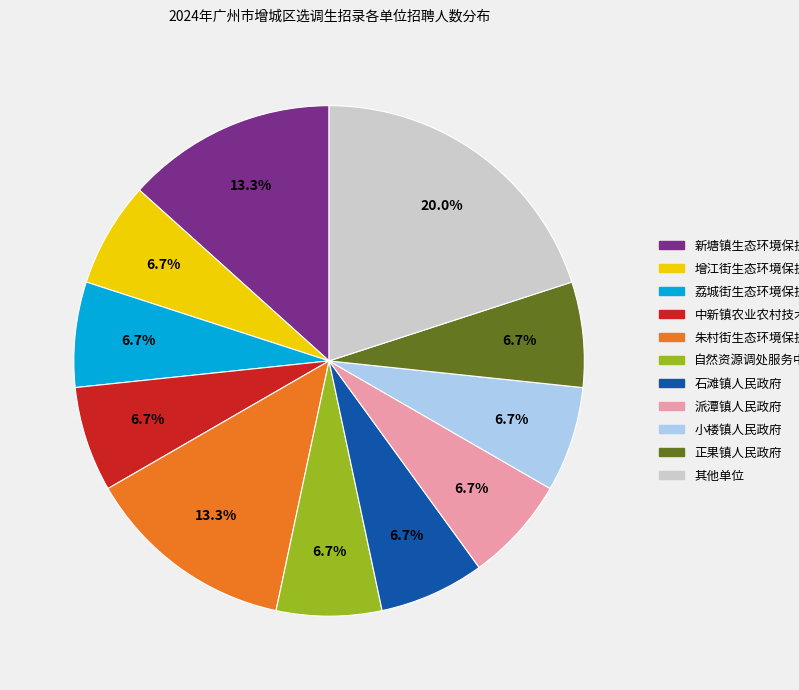

Does any single category account for the majority?

No